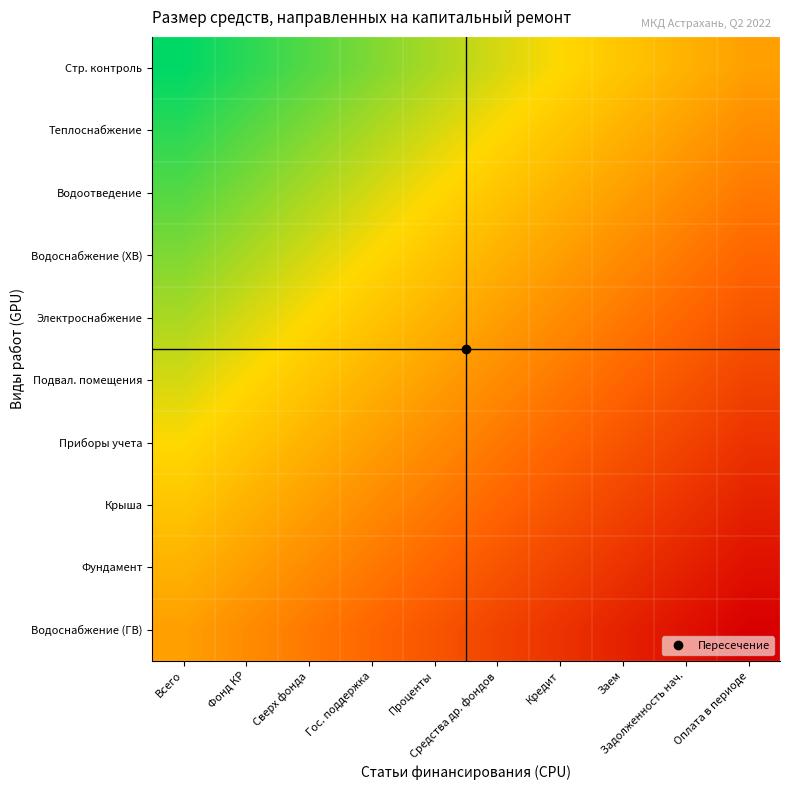

Count the number of categories in the chart.

10